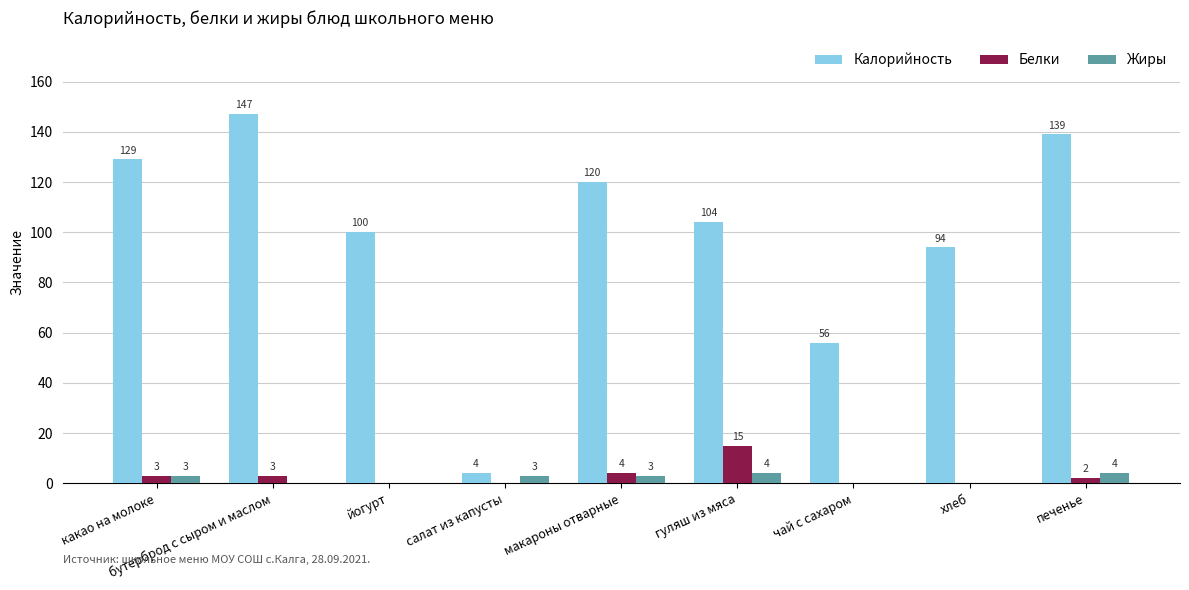

What is the highest value of the Жиры series?

4